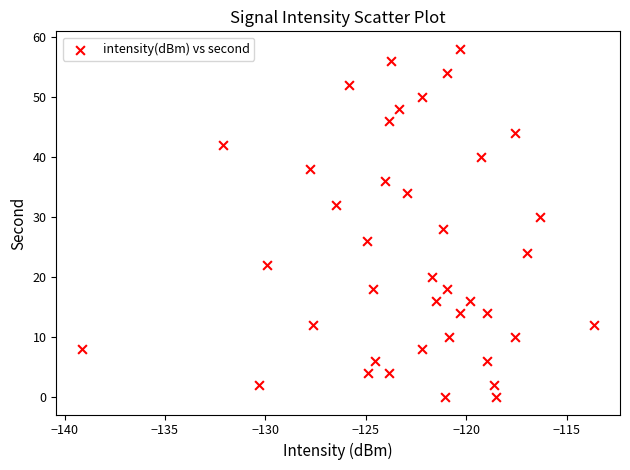

What is the range of Y values (max minus min)?

58